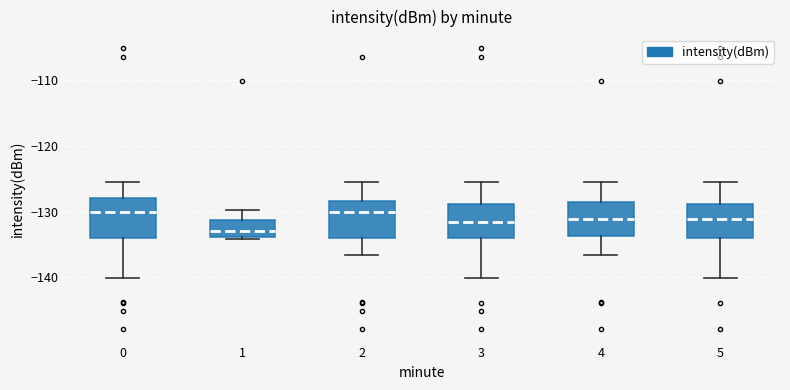

Reading left to right, transcribe this box plot: for each box, give where its median line is, the range the box spans, and where its two whiskers end, as read against the y-axis. The values are not printed on the chart, so give them approximately, as read against the axis.

0: median -130, box -134 to -128, whiskers -140 to -125
1: median -133, box -134 to -131, whiskers -134 (just below the box's lower edge) to -130
2: median -130, box -134 to -128, whiskers -137 to -125
3: median -132, box -134 to -129, whiskers -140 to -125
4: median -131, box -134 to -129, whiskers -137 to -125
5: median -131, box -134 to -129, whiskers -140 to -125